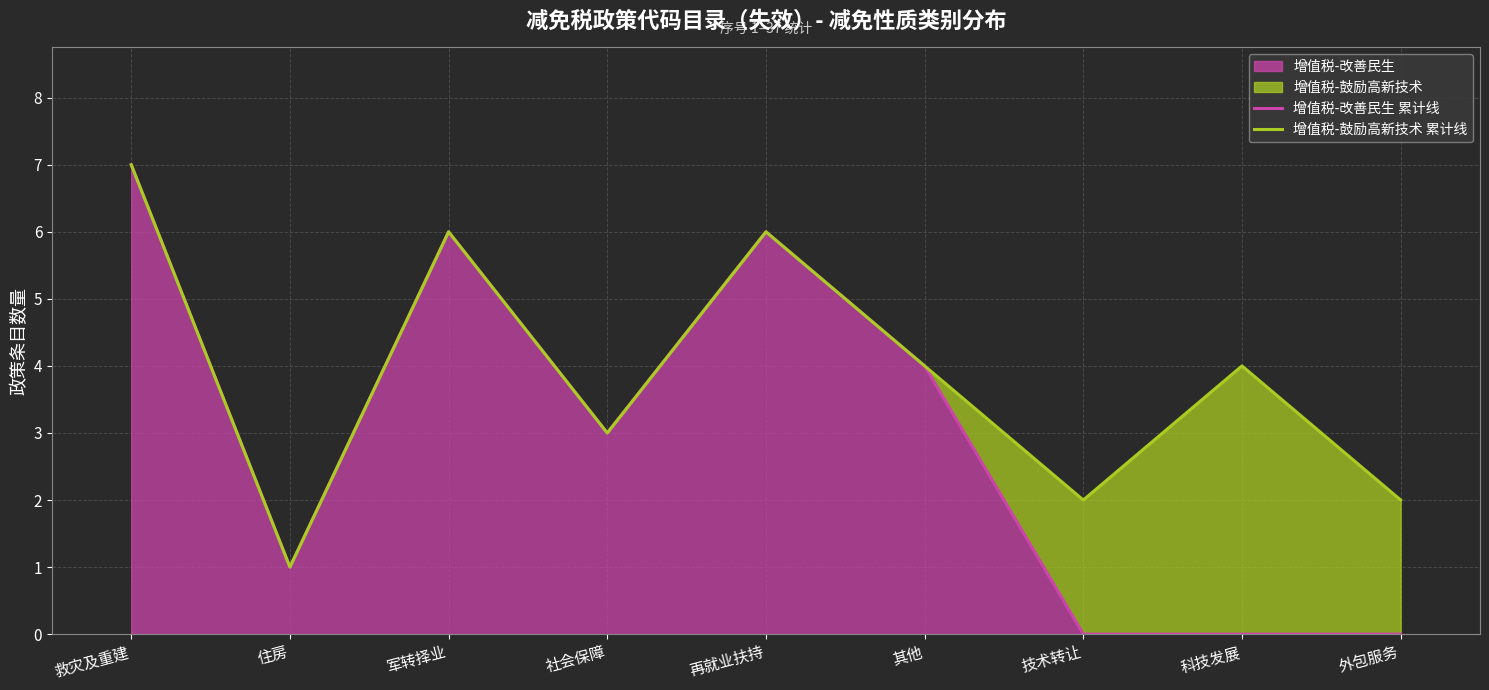

Between 科技发展 and 外包服务, which series saw the biggest shift?

增值税-鼓励高新技术 累计线